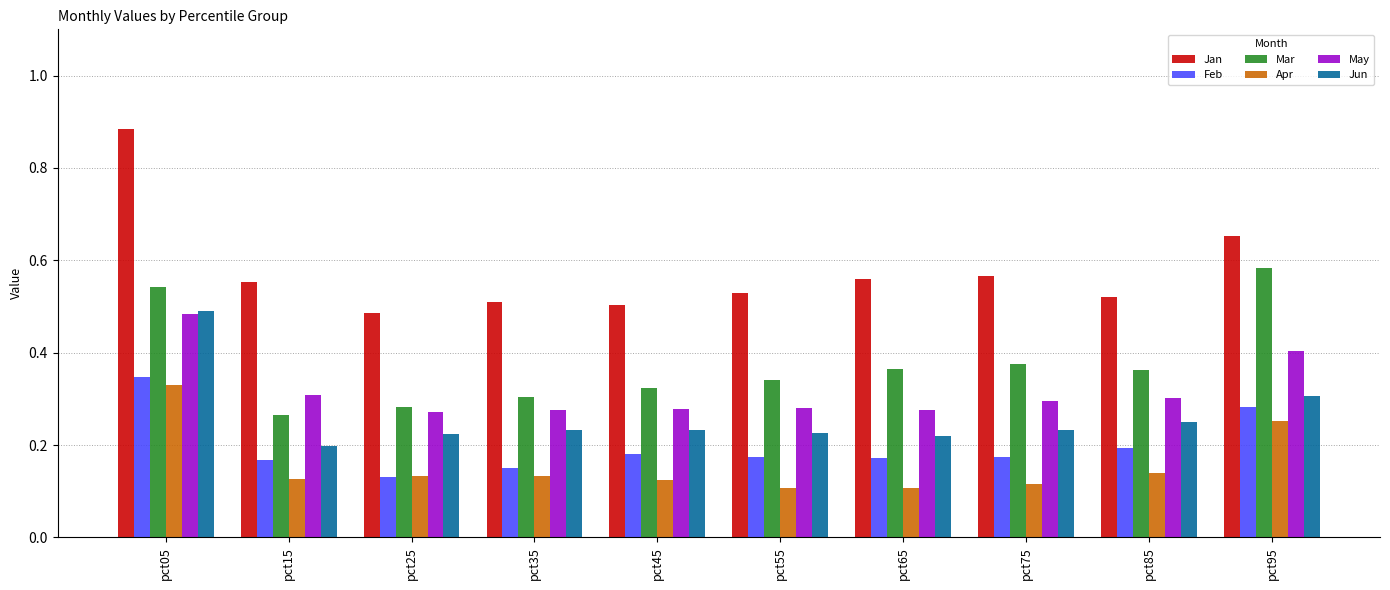

At which label is Jun closest to 0?

pct15